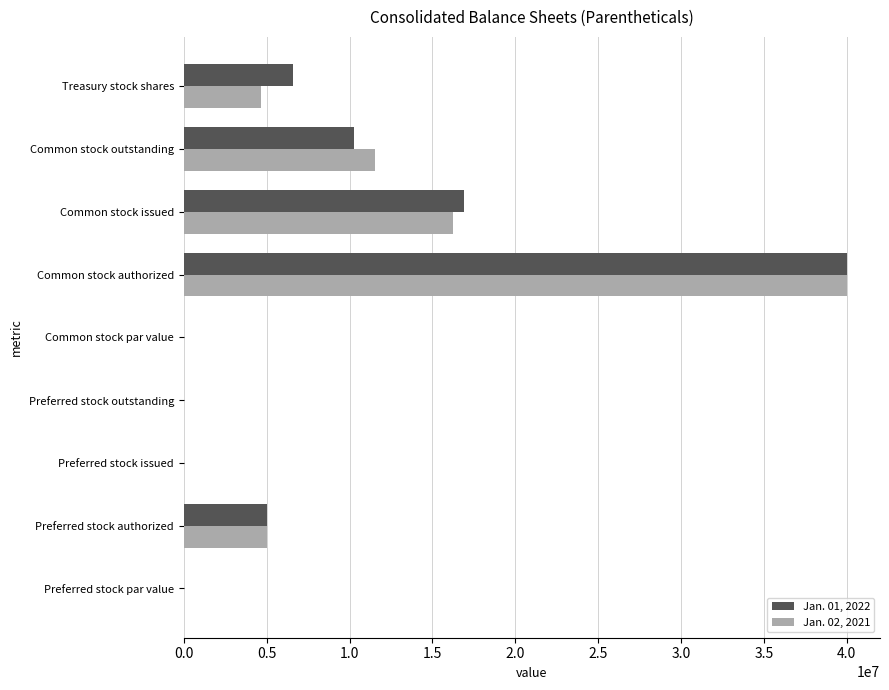

The Jan. 02, 2021 series shows 11542880.0 at Common stock outstanding. True or false?

True